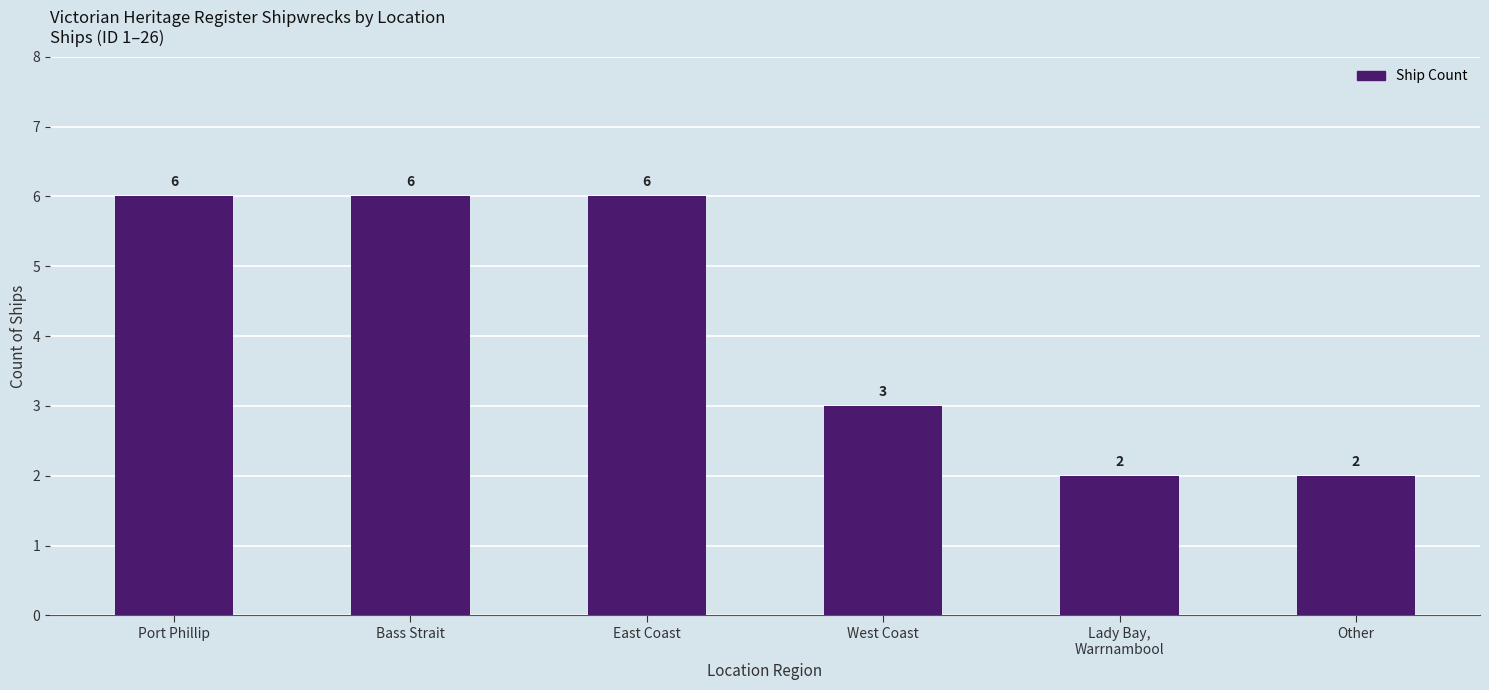

Reading left to right, list all the values displayed in this chart.

Port Phillip=6	Bass Strait=6	East Coast=6	West Coast=3	Lady Bay,
Warrnambool=2	Other=2